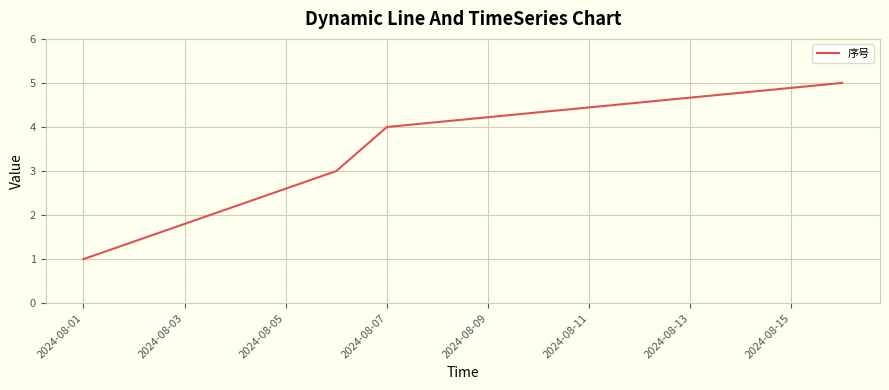

What is the sum of all values?

13